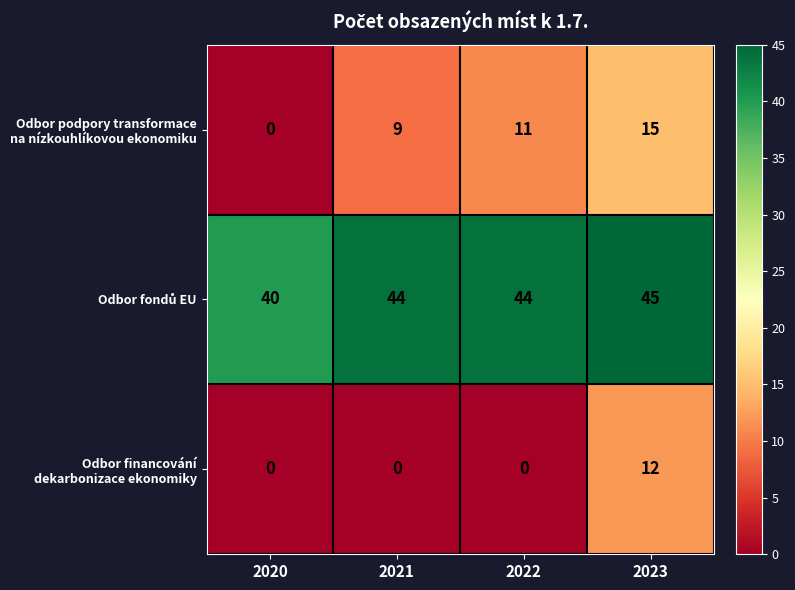

What is the difference between the highest and lowest values at 2020?

40